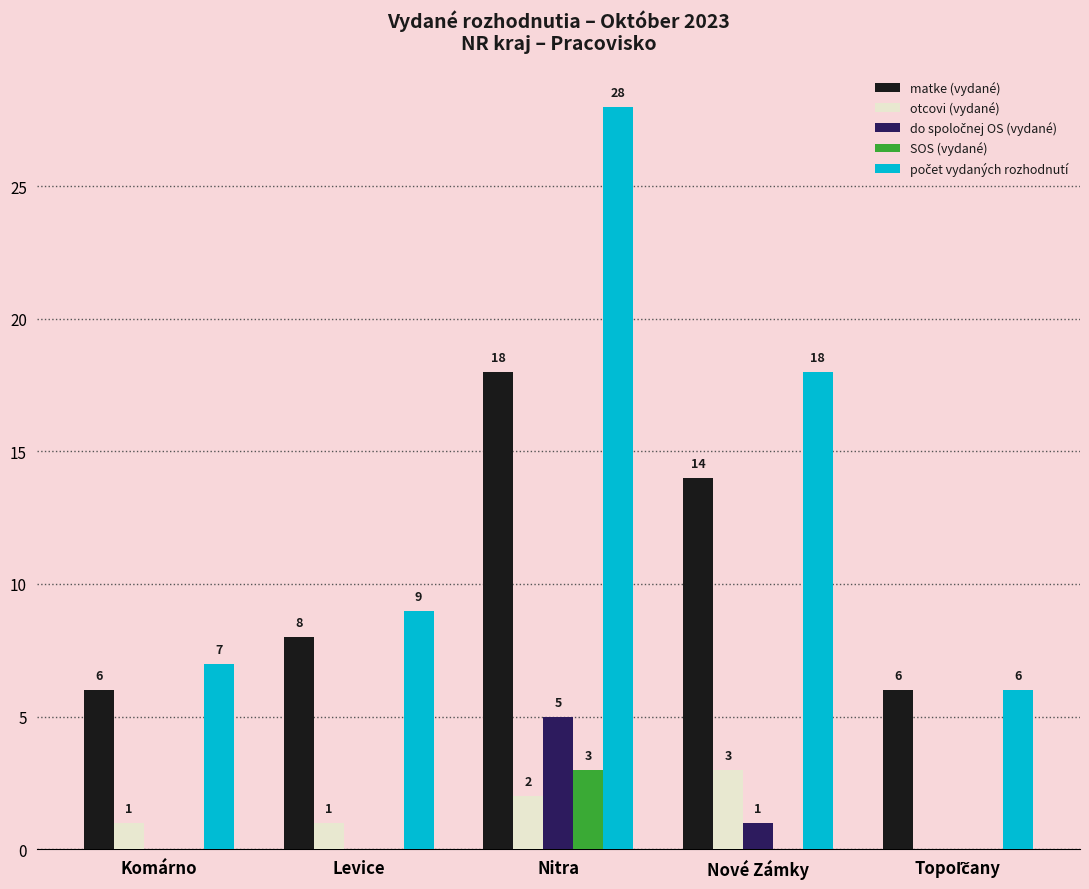

The matke (vydané) series shows 2 at Komárno. True or false?

False